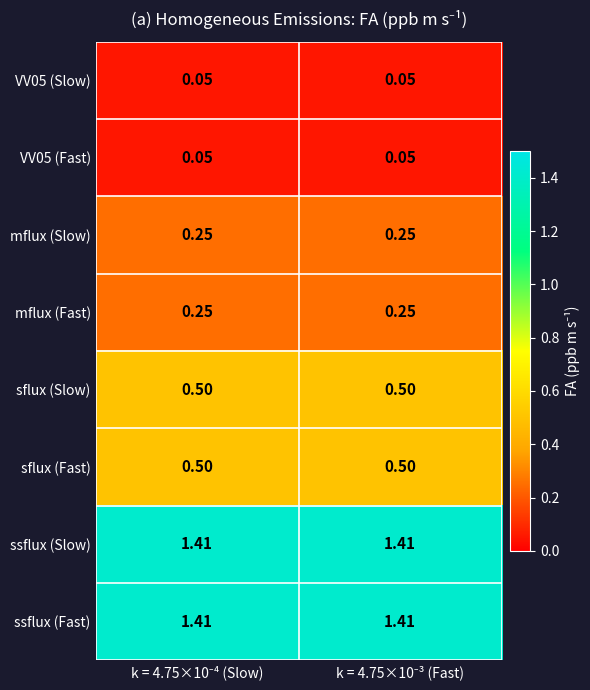

How many data points does each series have?

2